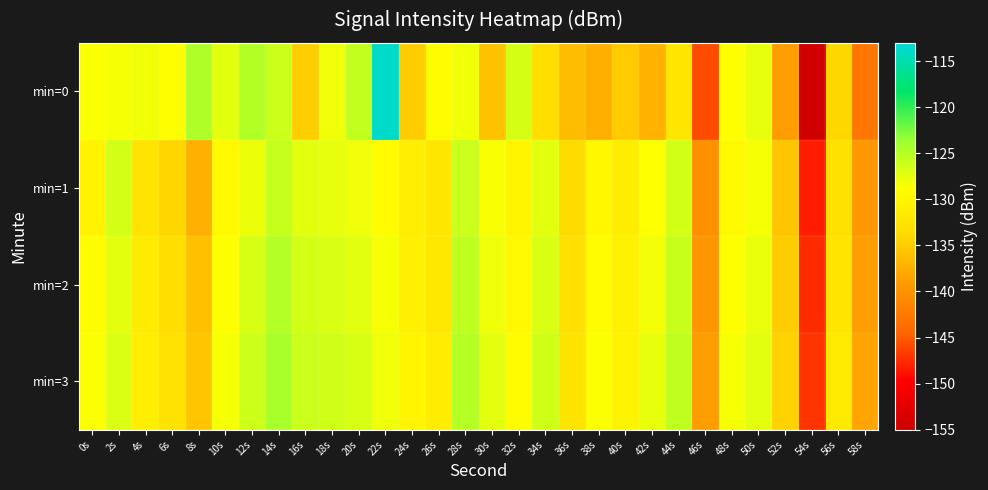

Reading right to left, extract all data points from this chart.

min=0: 58s=-142.7	56s=-134.0	54s=-154.4	52s=-138.8	50s=-127.6	48s=-128.9	46s=-145.8	44s=-132.2	42s=-137.1	40s=-135.2	38s=-137.4	36s=-136.3	34s=-133.2	32s=-126.6	30s=-135.8	28s=-128.1	26s=-129.0	24s=-135.0	22s=-113.8	20s=-125.6	18s=-128.0	16s=-134.8	14s=-126.1	12s=-124.8	10s=-127.3	8s=-124.6	6s=-128.9	4s=-128.0	2s=-128.4	0s=-128.5
min=1: 58s=-139.4	56s=-132.8	54s=-148.2	52s=-135.6	50s=-128.3	48s=-129.5	46s=-140.1	44s=-126.4	42s=-128.7	40s=-131.2	38s=-129.8	36s=-133.5	34s=-127.3	32s=-130.1	30s=-128.5	28s=-126.0	26s=-132.0	24s=-131.0	22s=-129.0	20s=-128.0	18s=-127.6	16s=-127.3	14s=-125.9	12s=-127.8	10s=-129.5	8s=-137.4	6s=-134.1	4s=-132.4	2s=-126.5	0s=-130.3
min=2: 58s=-138.8	56s=-132.2	54s=-147.5	52s=-135.0	50s=-127.7	48s=-128.9	46s=-139.5	44s=-125.9	42s=-128.1	40s=-130.7	38s=-129.1	36s=-132.9	34s=-126.8	32s=-129.6	30s=-127.9	28s=-125.5	26s=-131.8	24s=-130.6	22s=-128.4	20s=-127.2	18s=-126.8	16s=-126.5	14s=-124.9	12s=-126.7	10s=-128.9	8s=-136.0	6s=-133.2	4s=-131.5	2s=-127.4	0s=-129.1
min=3: 58s=-138.3	56s=-131.7	54s=-147.0	52s=-134.5	50s=-127.2	48s=-128.4	46s=-139.0	44s=-125.4	42s=-127.6	40s=-130.2	38s=-128.6	36s=-132.4	34s=-126.3	32s=-129.1	30s=-127.4	28s=-125.0	26s=-131.3	24s=-130.1	22s=-127.9	20s=-126.7	18s=-126.3	16s=-126.0	14s=-124.4	12s=-126.2	10s=-128.4	8s=-135.5	6s=-132.7	4s=-131.0	2s=-126.9	0s=-128.6